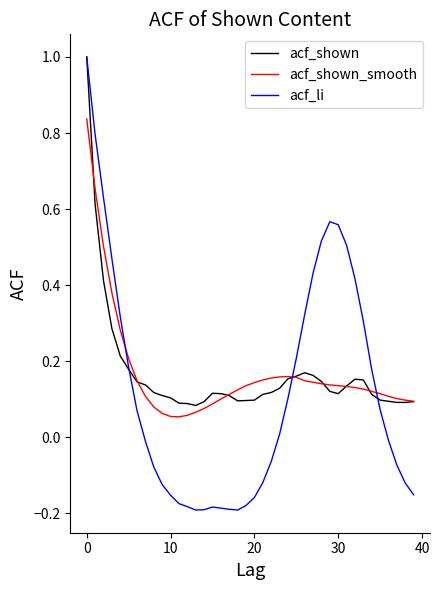

What is the highest value of the acf_shown series?

1.0